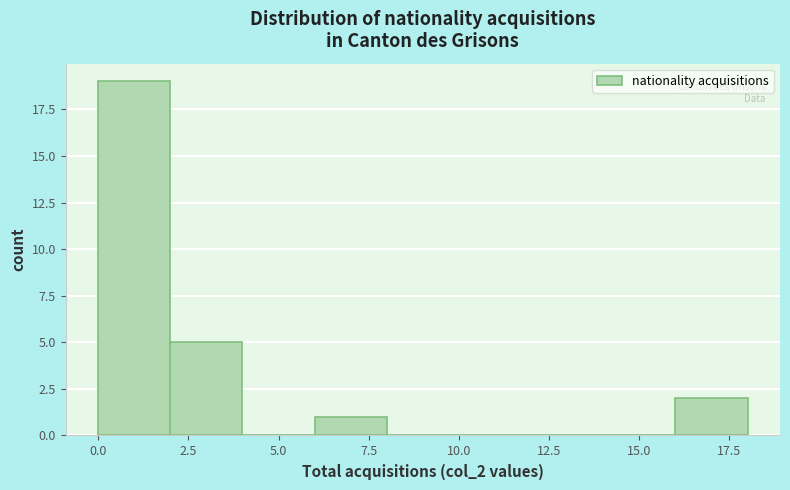

Which range on the x-axis has the tallest bar?

0 to 2